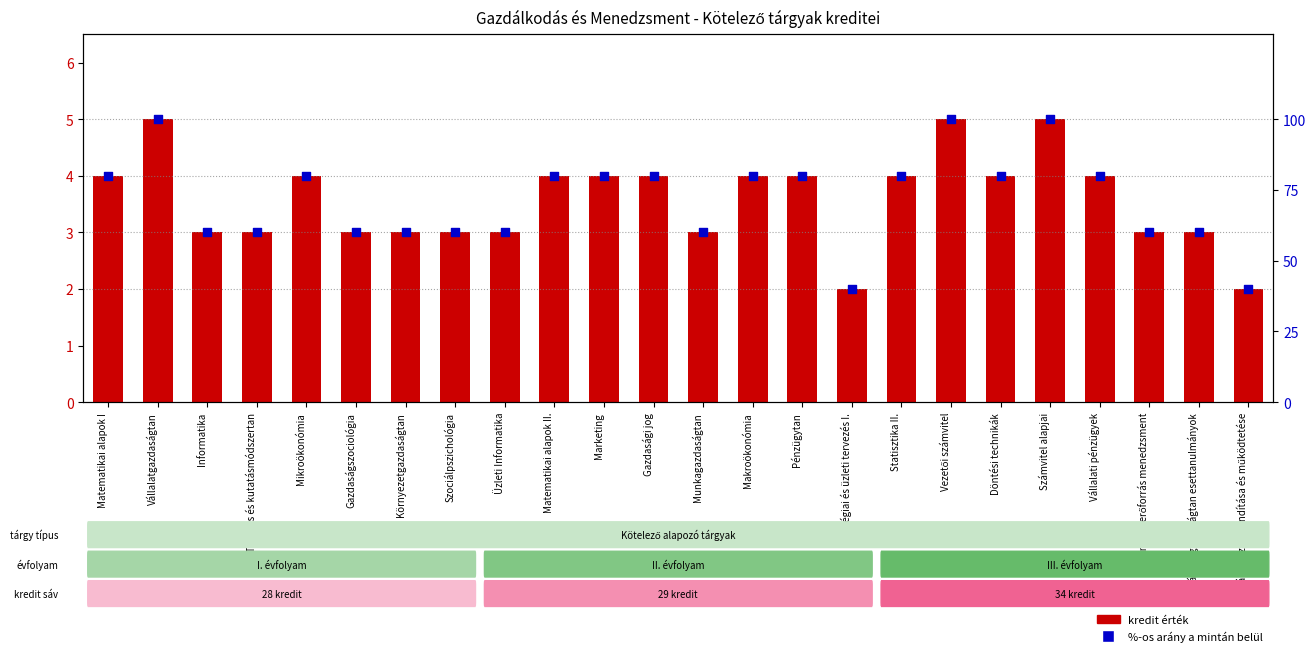

Is the value of kredit érték at Munkagazdaságtan greater than the value of %-os arány at Szociálpszichológia?

No